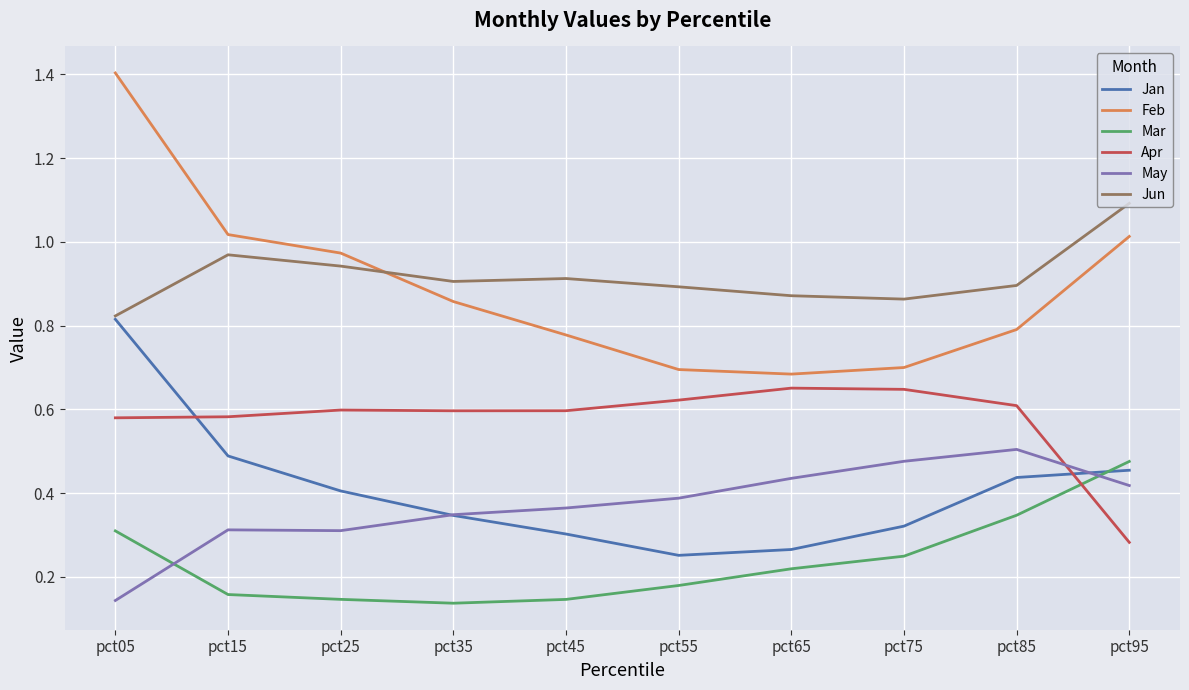

How many series are shown in this chart?

6